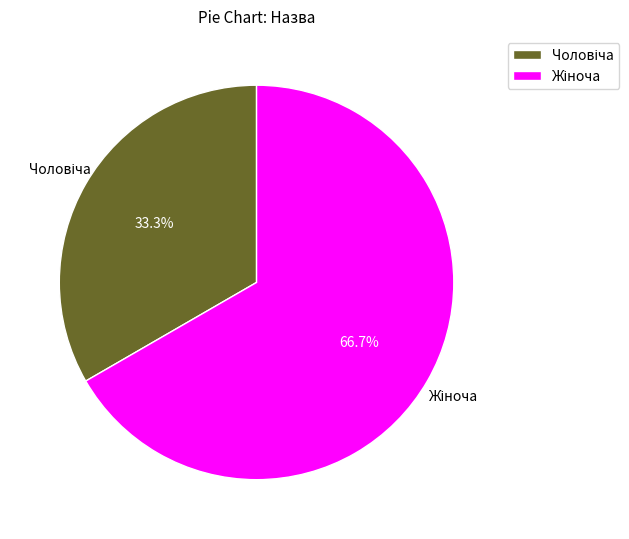

Does any single category account for the majority?

Yes